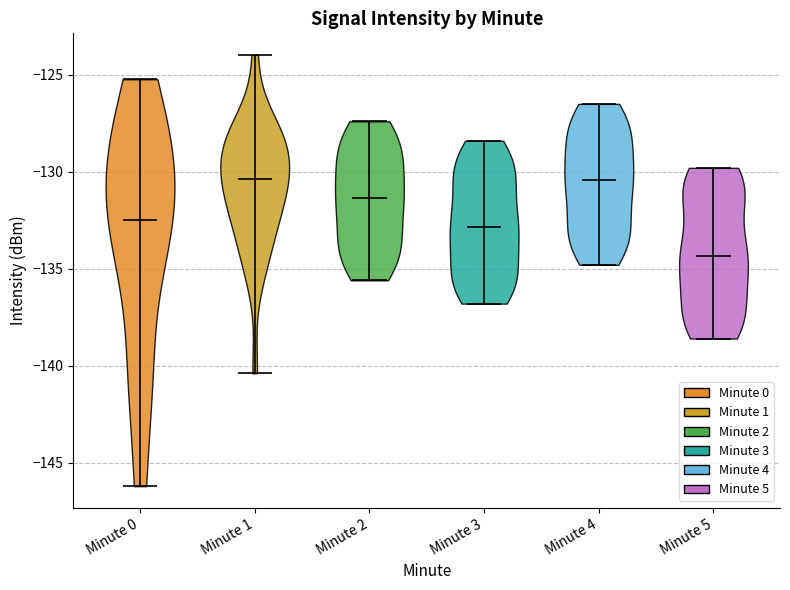

Reading left to right, read every violin against the y-axis: where its median line is, and the lowest and highest points it reaches. The values are not printed on the chart, so give them approximately, as read against the axis.

Minute 0: median line -132.5, lowest point -146.0, highest point -125.0
Minute 1: median line -130.5, lowest point -140.5, highest point -124.0
Minute 2: median line -131.5, lowest point -135.5, highest point -127.5
Minute 3: median line -133.0, lowest point -137.0, highest point -128.5
Minute 4: median line -130.5, lowest point -135.0, highest point -126.5
Minute 5: median line -134.5, lowest point -138.5, highest point -130.0